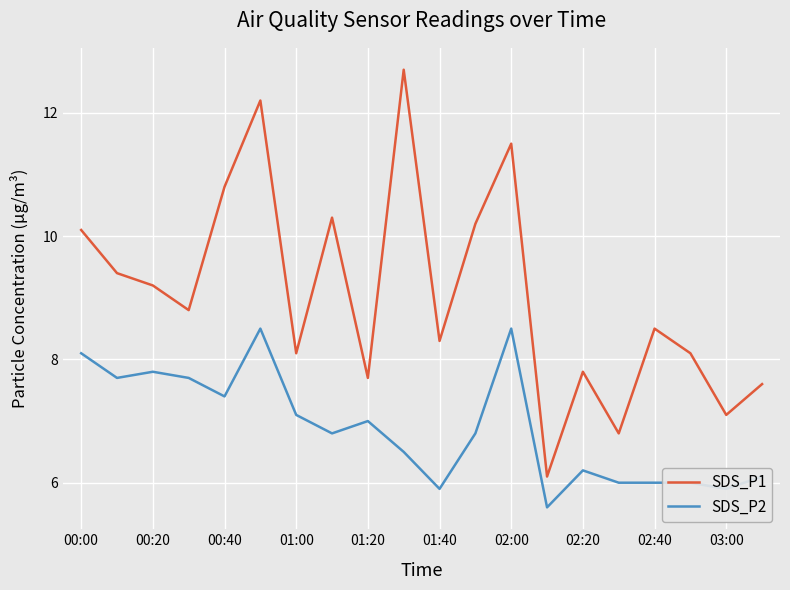

What is the minimum value shown in the chart?

5.6